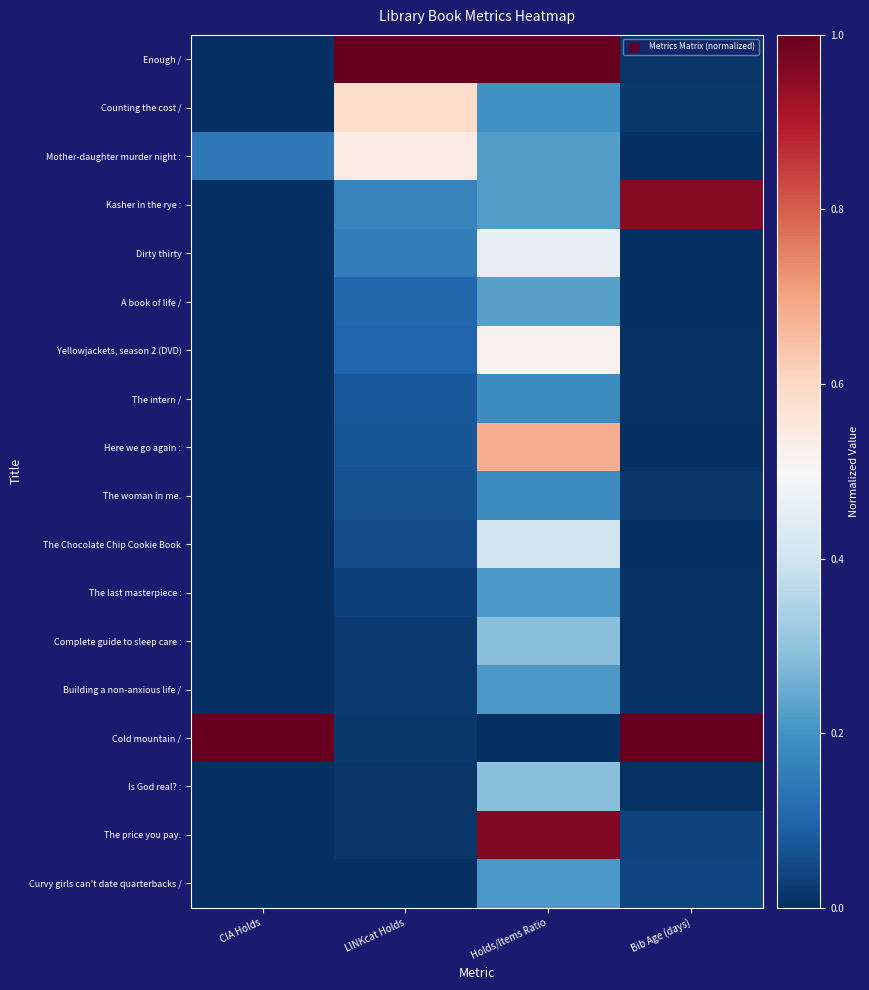

Is it true that Dirty thirty equals 0.0 at Bib Age (days)?

False